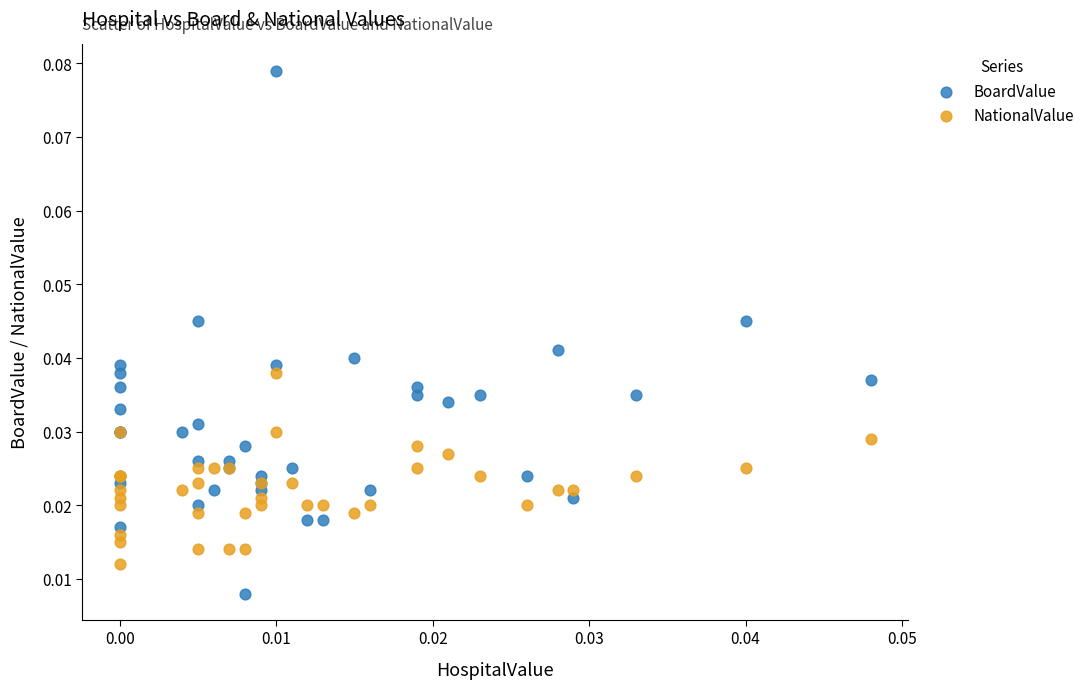

What are all the series names shown in the legend?

BoardValue, NationalValue